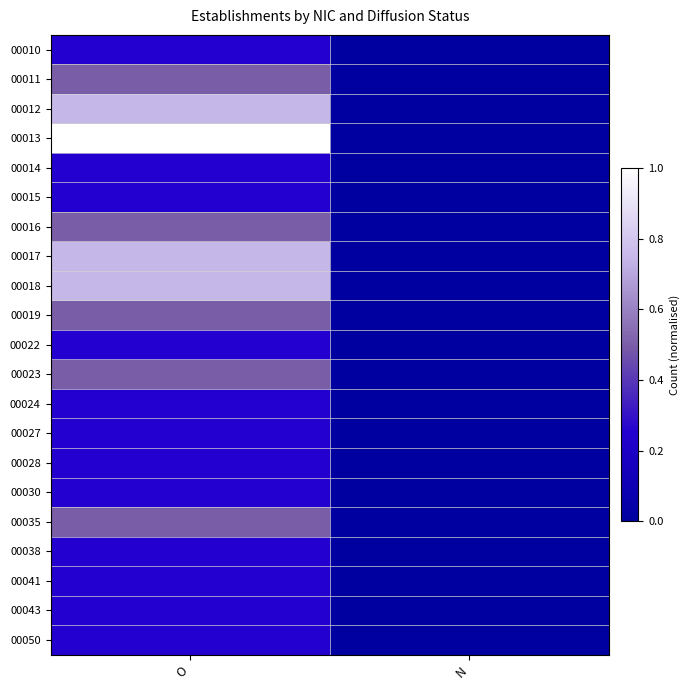

At how many categories does at least one series exceed 0?

1